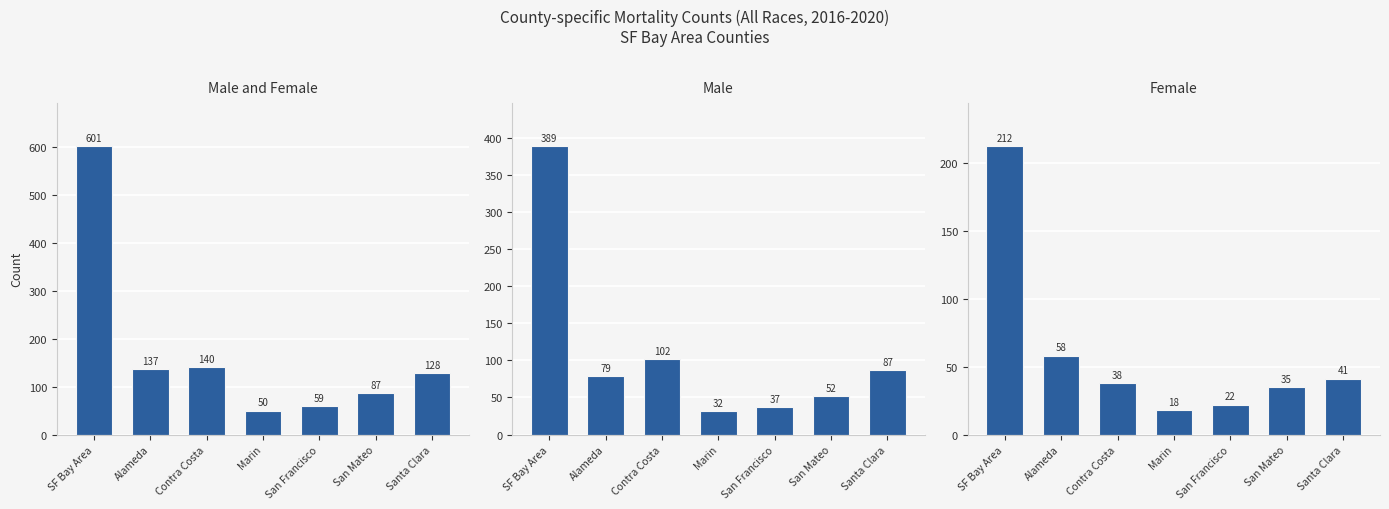

At which category is the sum across all series the highest?

SF Bay Area